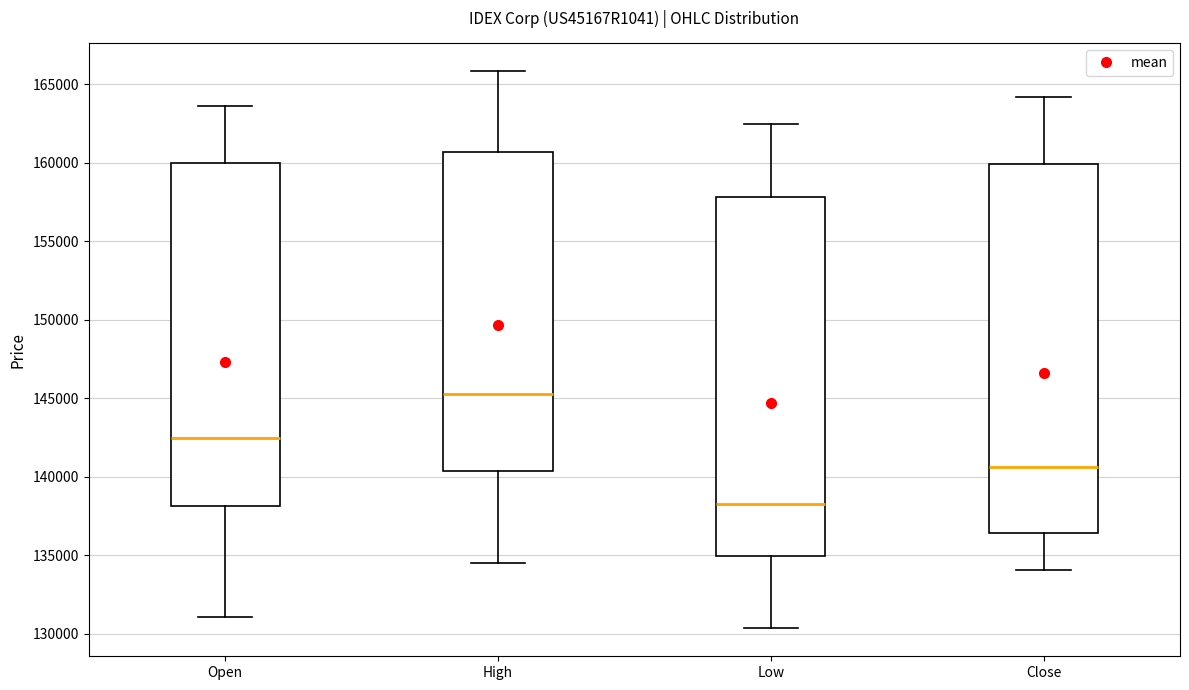

Which box has the highest median line?

High